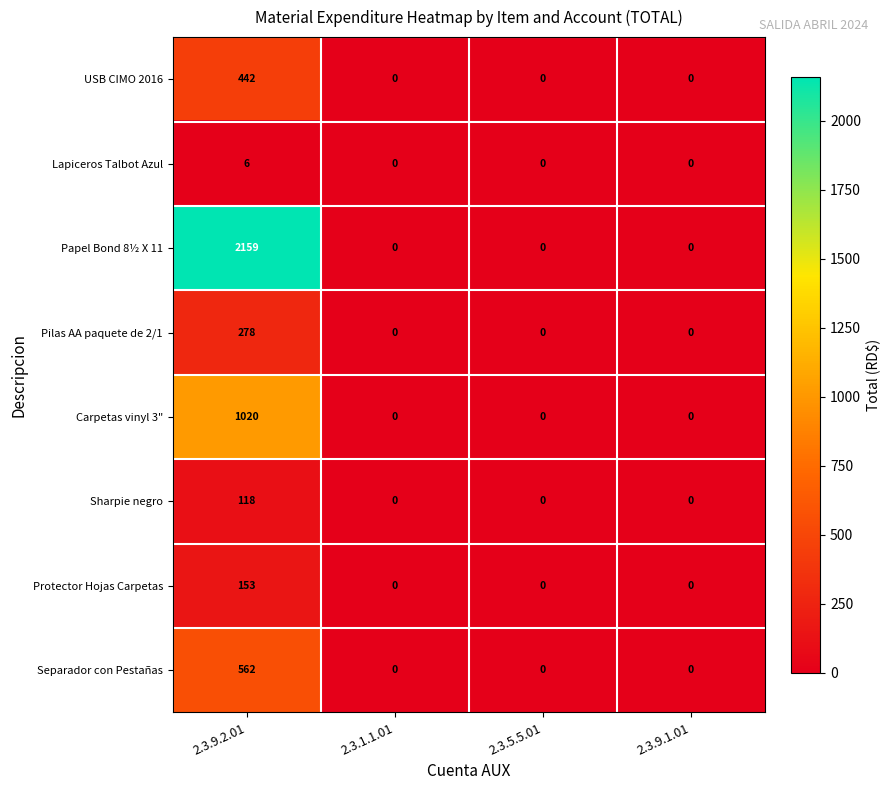

Rank the series by their maximum value, from lowest to highest.

Lapiceros Talbot Azul, Sharpie negro, Protector Hojas Carpetas, Pilas AA paquete de 2/1, USB CIMO 2016, Separador con Pestañas, Carpetas vinyl 3", Papel Bond 8½ X 11